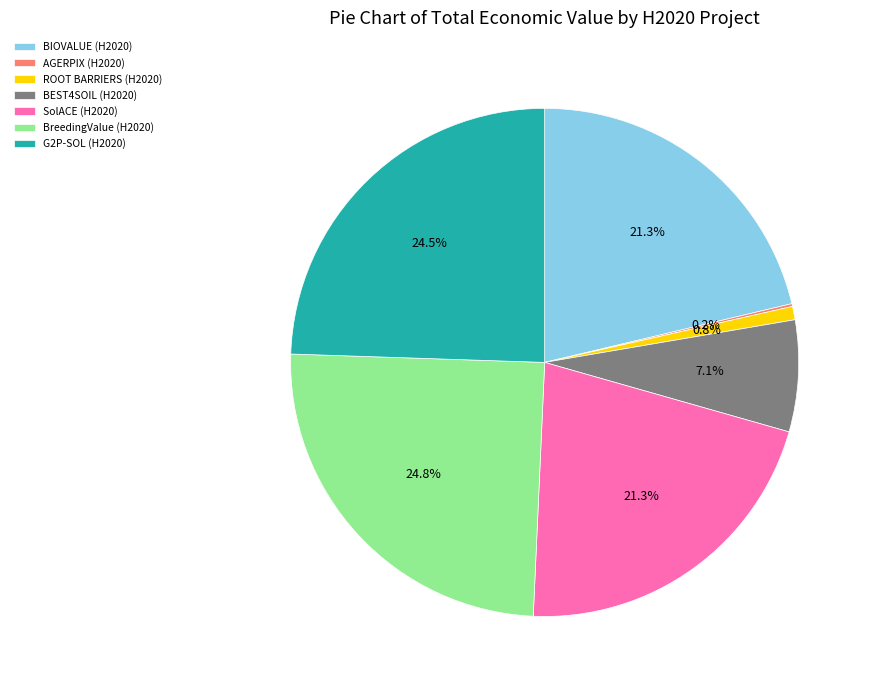

To the nearest percent, what is the combined percentage of BIOVALUE and BEST4SOIL?

28%